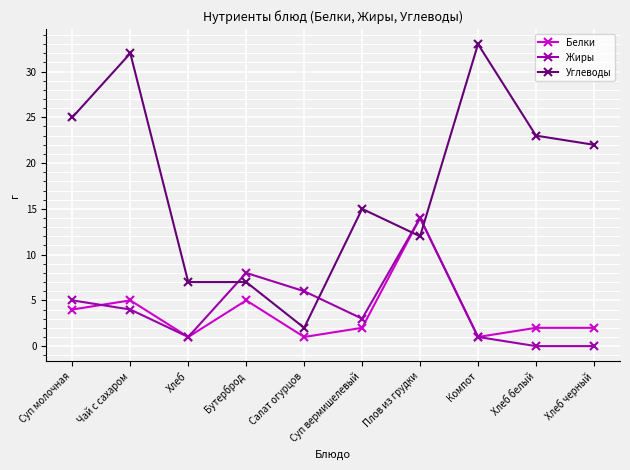

How many times do Белки and Углеводы cross each other?

2